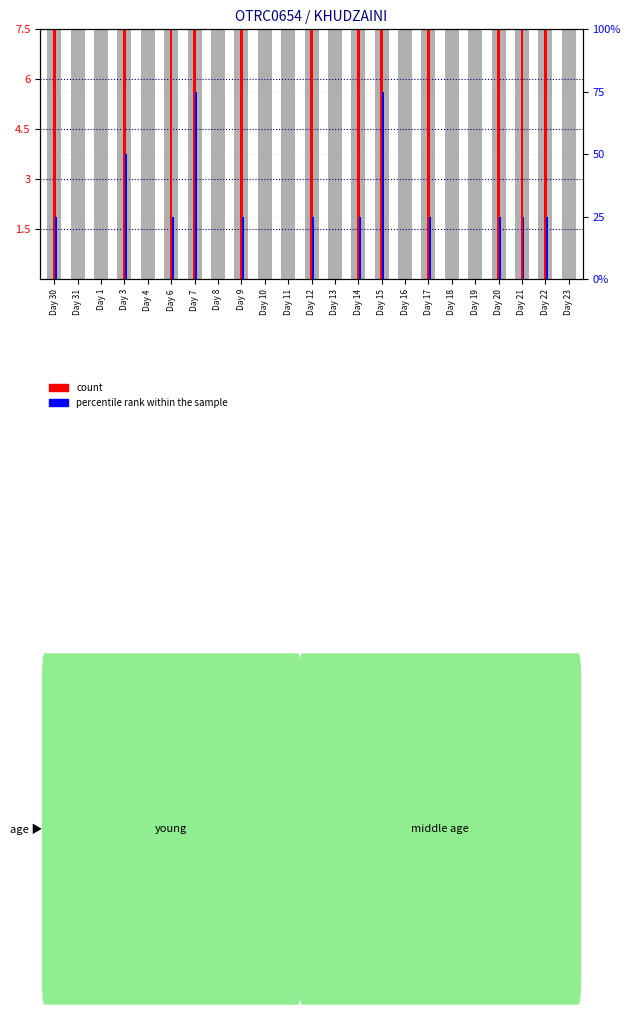

Reading right to left, extract all data points from this chart.

count: 0.0	9.1	9.3	9.4	0.0	0.0	9.9	0.0	11.6	9.9	0.0	8.9	0.0	0.0	9.5	0.0	11.2	9.0	0.0	10.7	0.0	0.0	9.5
percentile rank within the sample: 0.0	25.0	25.0	25.0	0.0	0.0	25.0	0.0	75.0	25.0	0.0	25.0	0.0	0.0	25.0	0.0	75.0	25.0	0.0	50.0	0.0	0.0	25.0